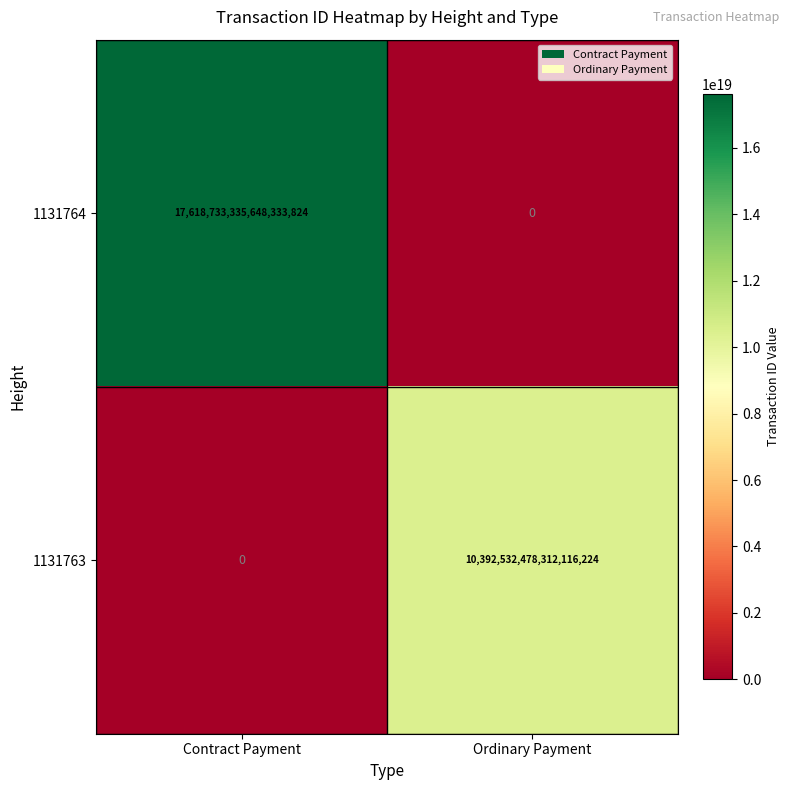

At Contract Payment, list the series in order from largest to smallest.

1131764, 1131763